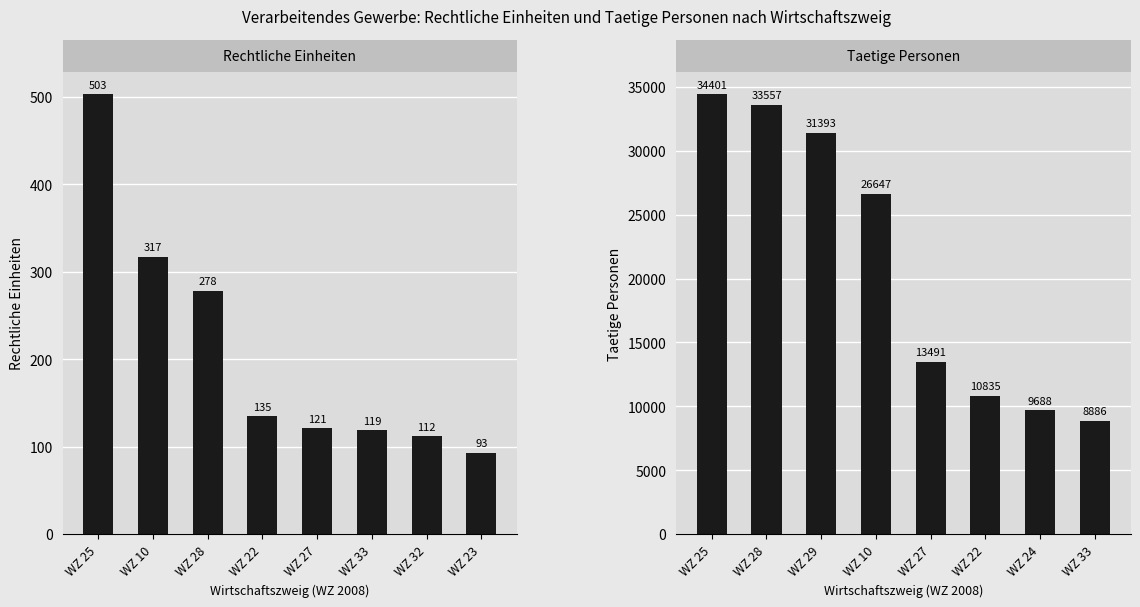

Reading right to left, transcribe all the data shown in this chart.

Rechtliche Einheiten: 93	112	119	121	135	278	317	503
Taetige Personen: 8886	9688	10835	13491	26647	31393	33557	34401